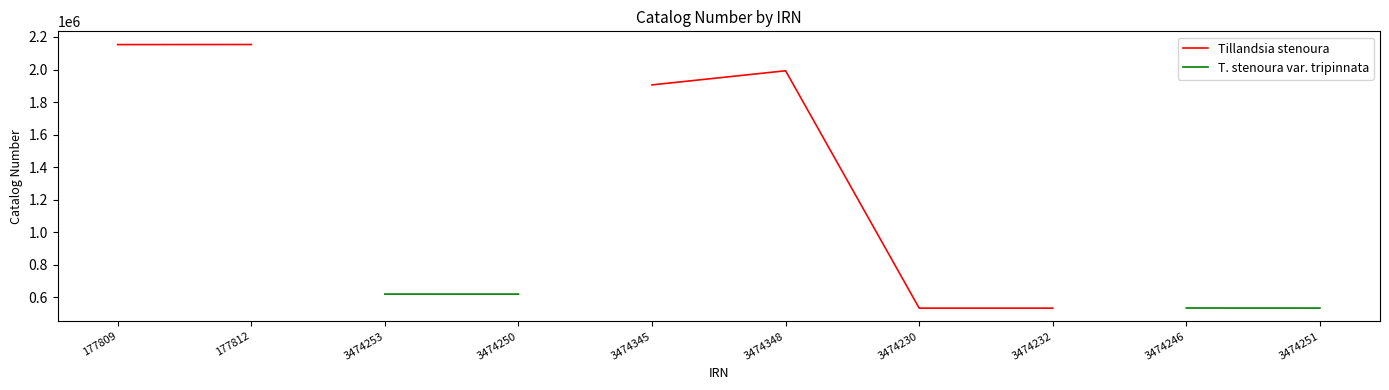

What position from the right is 3474232?

3